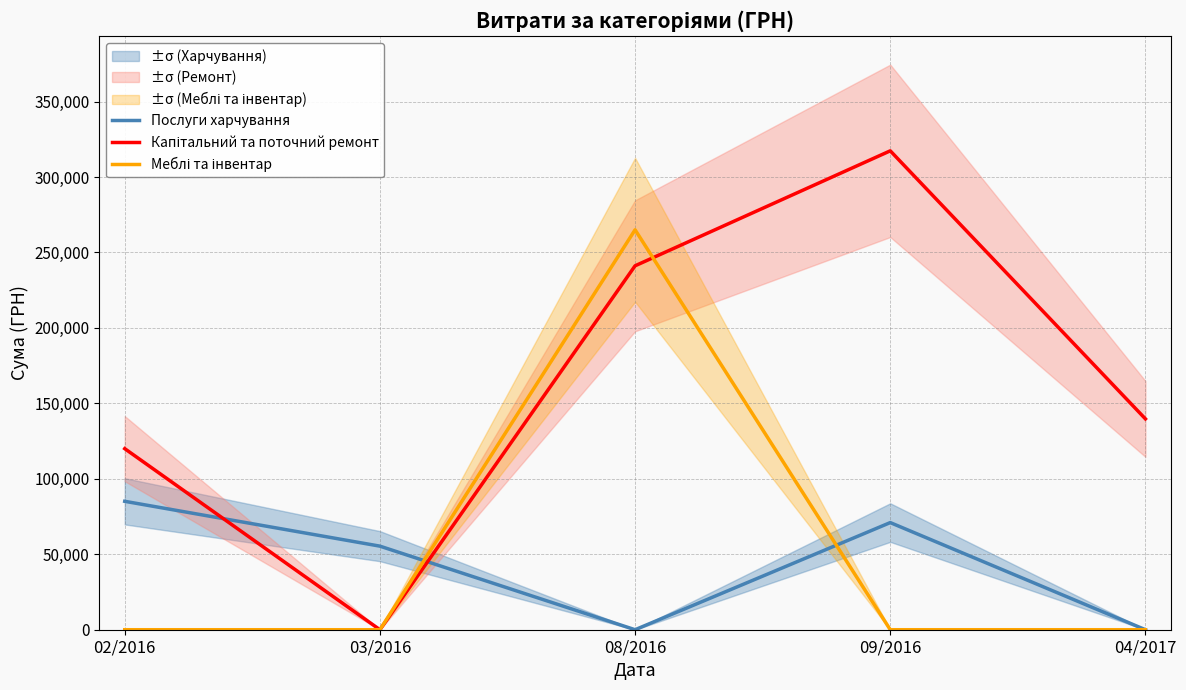

Between 08/2016 and 09/2016, which series saw the biggest shift?

Меблі та інвентар